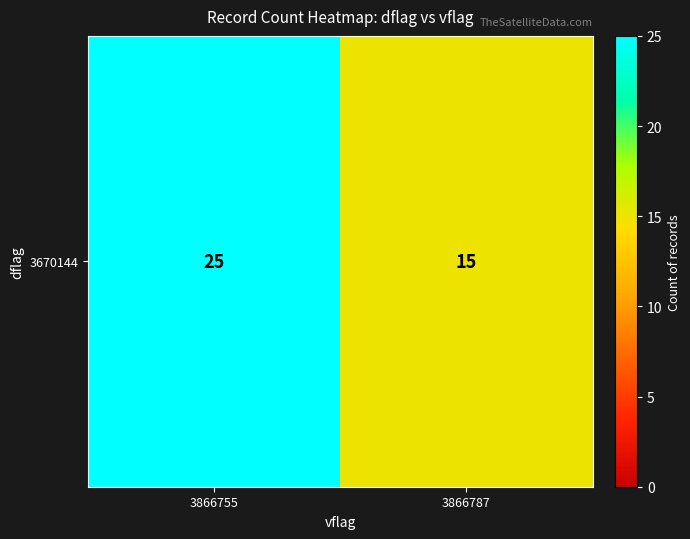

Rank the categories by value from lowest to highest.

3866787, 3866755